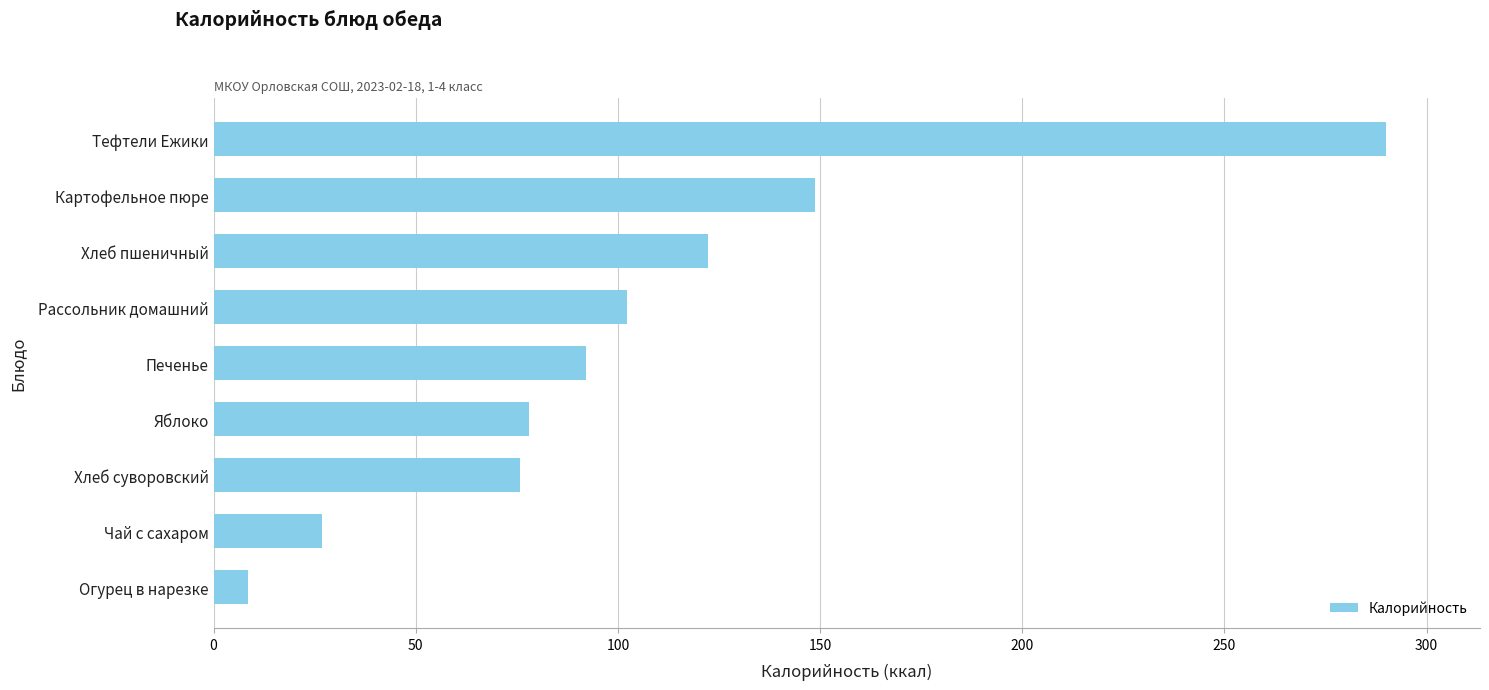

What is the ratio of the value at Яблоко to the value at Хлеб пшеничный?

0.6